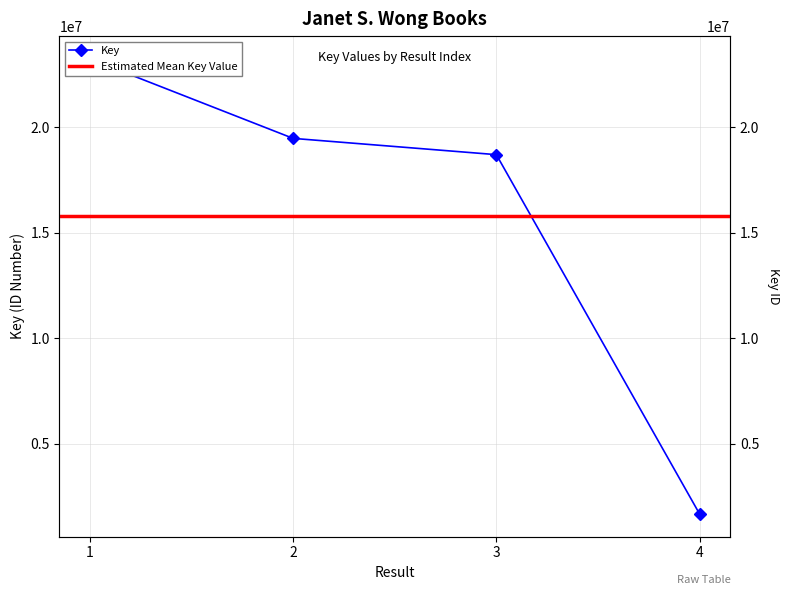

The value at 3 is 18705879. True or false?

True